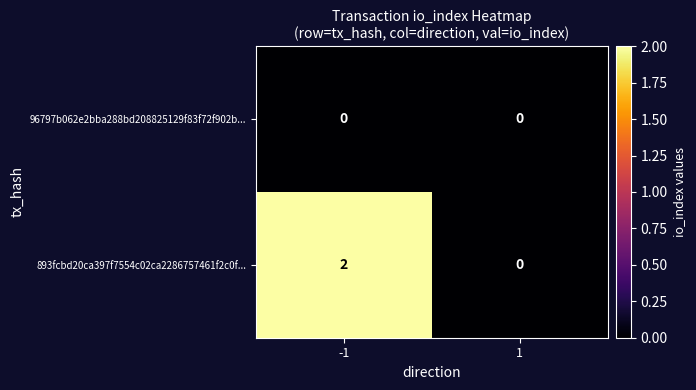

At which category is the sum across all series the highest?

-1